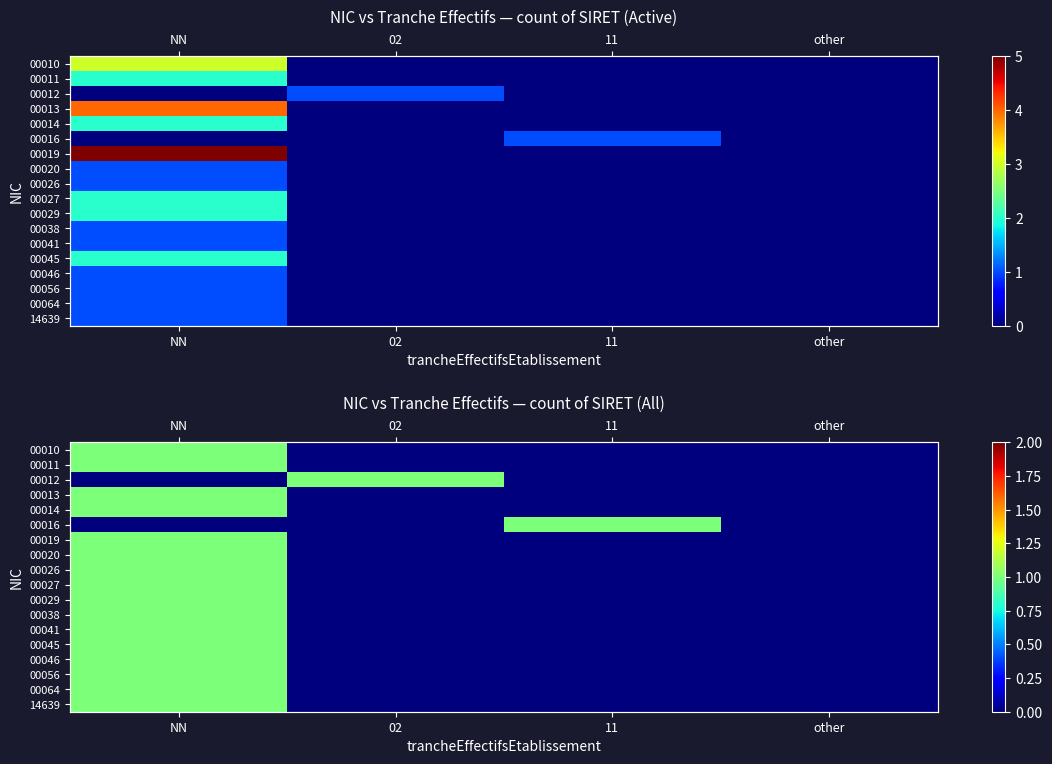

Which series changed the most between 11 and other?

00016